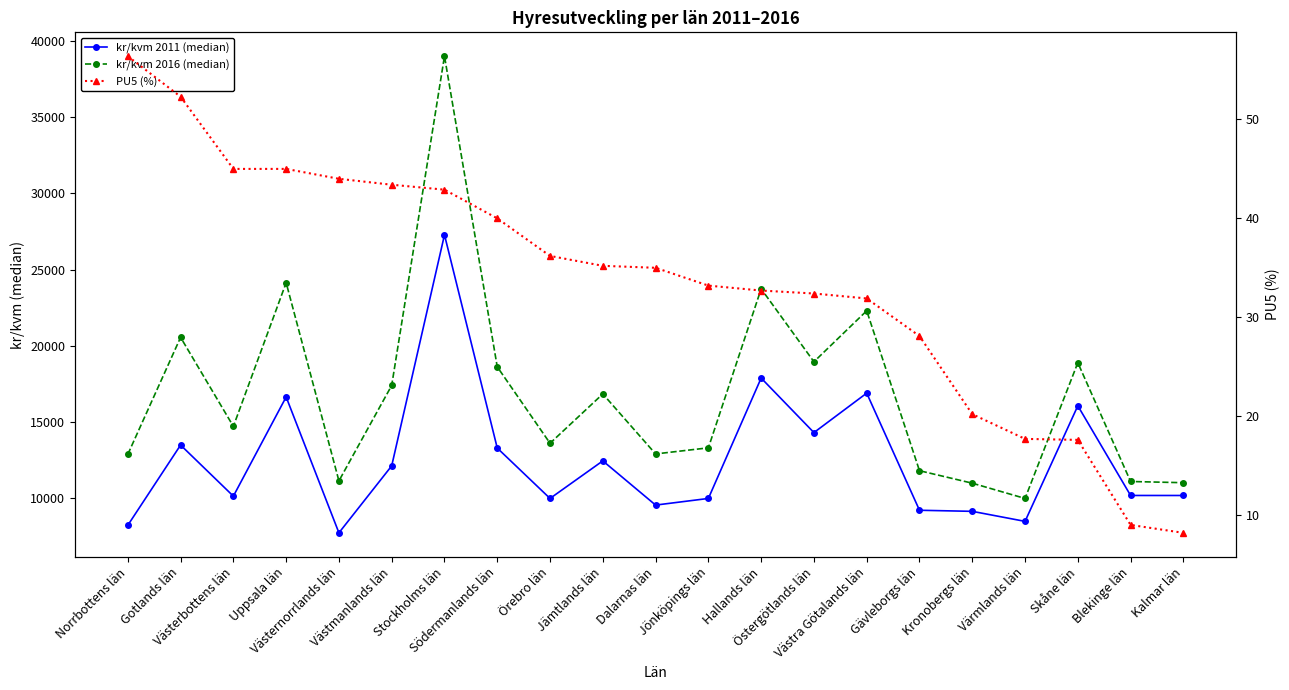

List the series in order of their peak value, highest first.

kr/kvm 2016 (median), kr/kvm 2011 (median), PU5 (%)